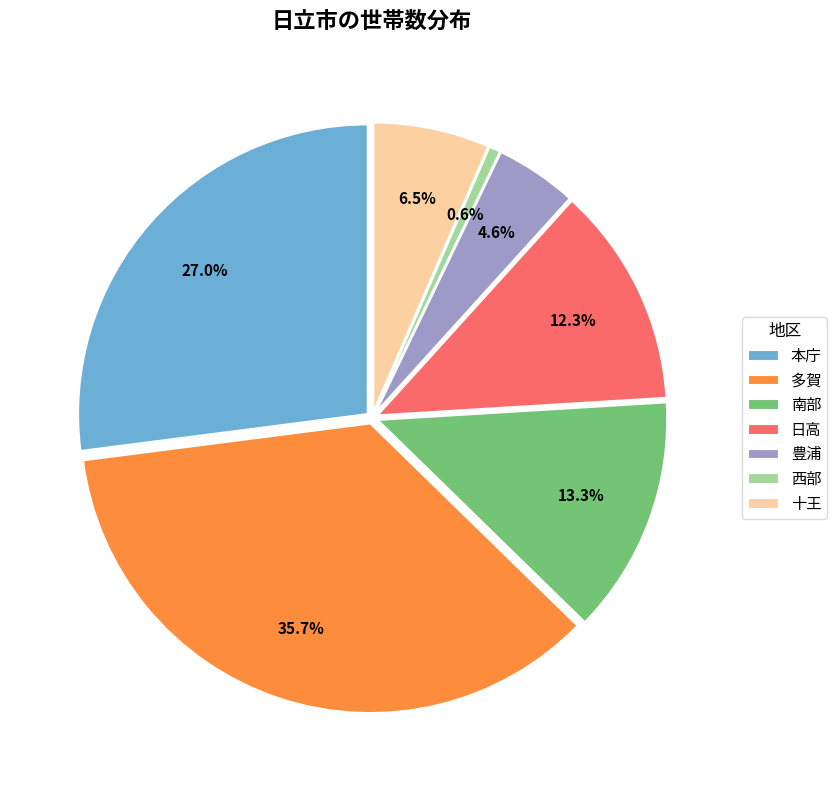

Count the number of slices in the pie.

7